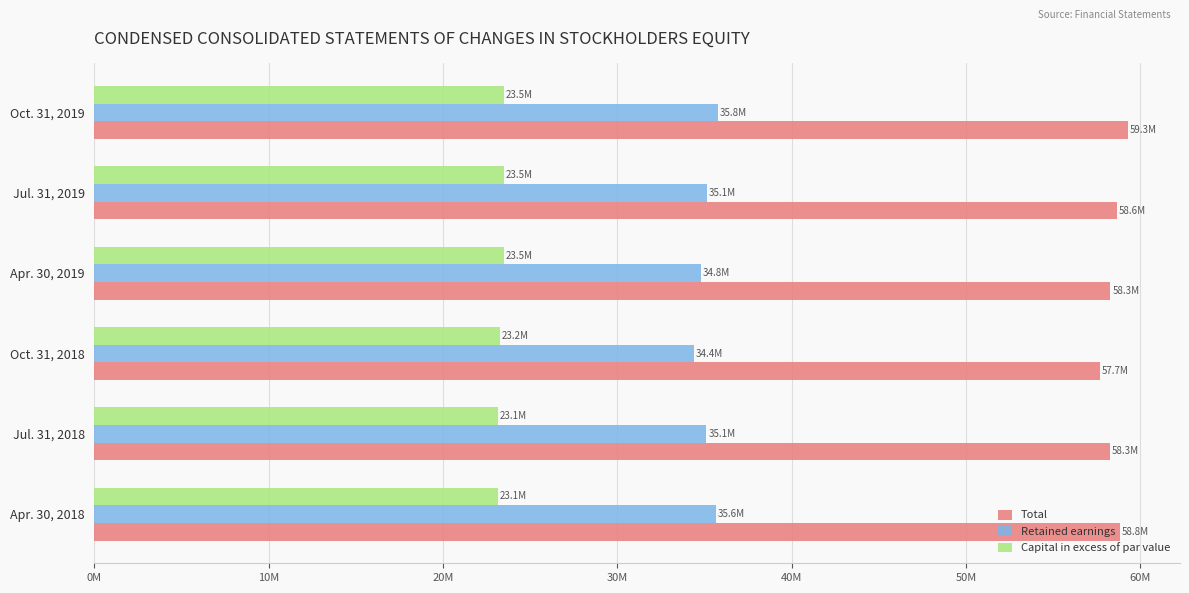

Rank the categories by Retained earnings value from lowest to highest.

Oct. 31, 2018, Apr. 30, 2019, Jul. 31, 2018, Jul. 31, 2019, Apr. 30, 2018, Oct. 31, 2019